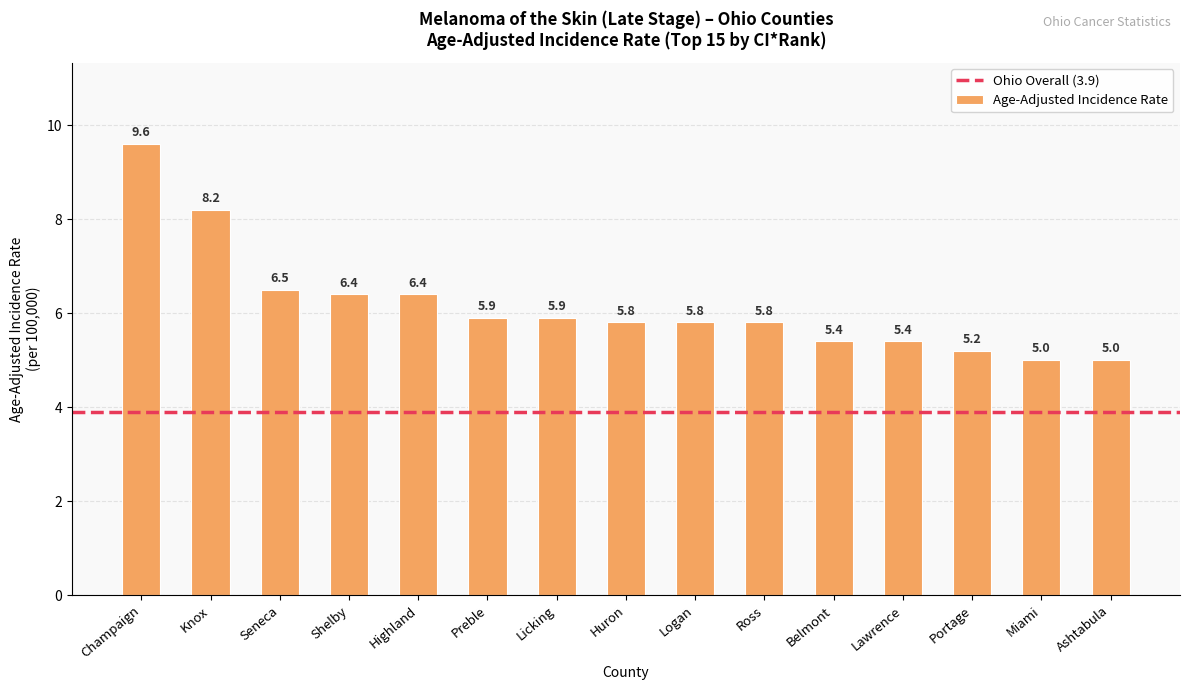

What is the difference between the values at Champaign and Shelby?

3.2